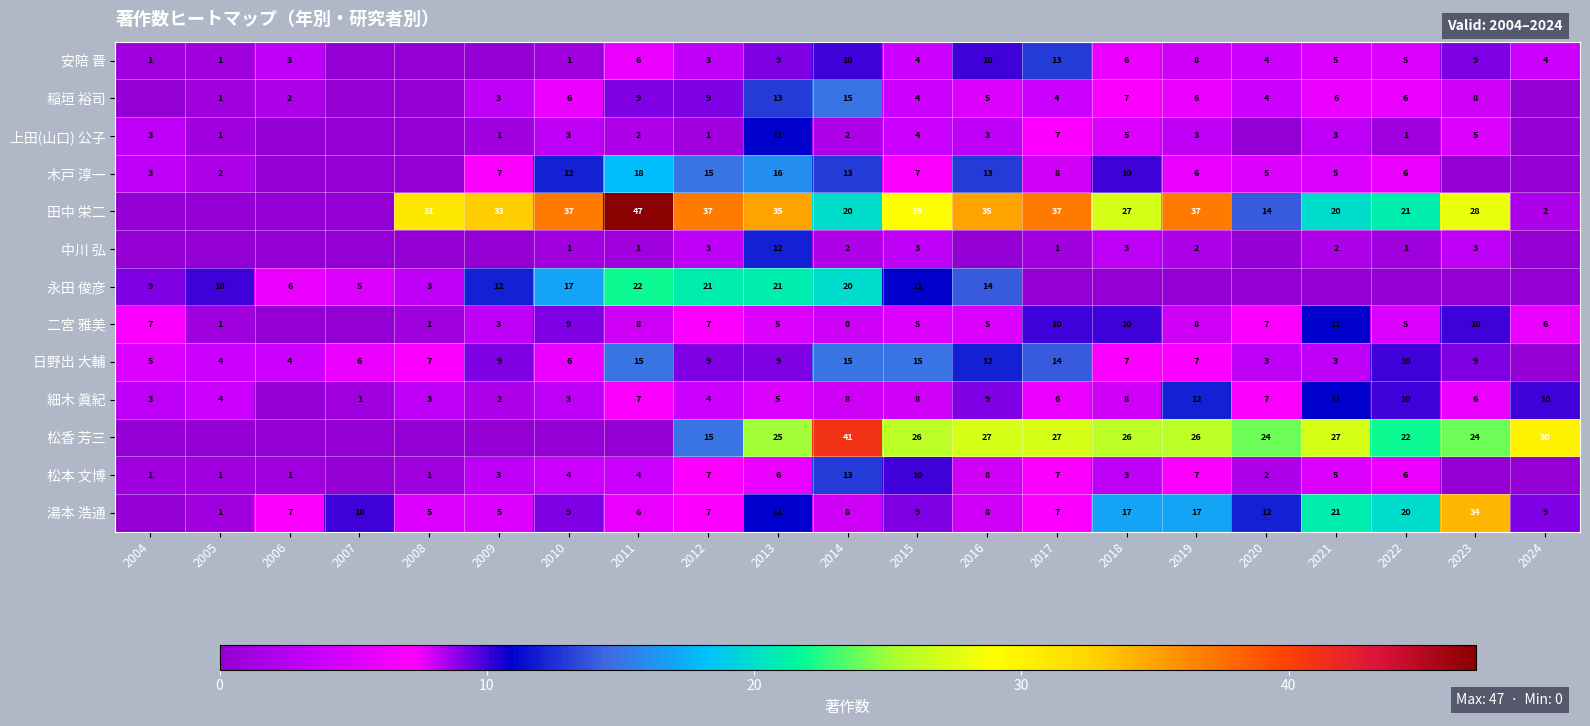

Is it true that 松香 芳三 equals 26 at 2012?

False